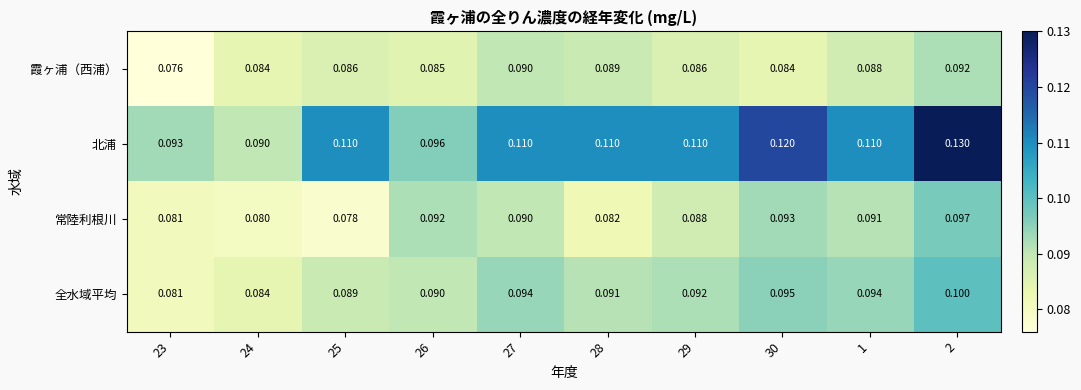

Is the value of 霞ヶ浦（西浦） at 23 greater than the value of 全水域平均 at 28?

No